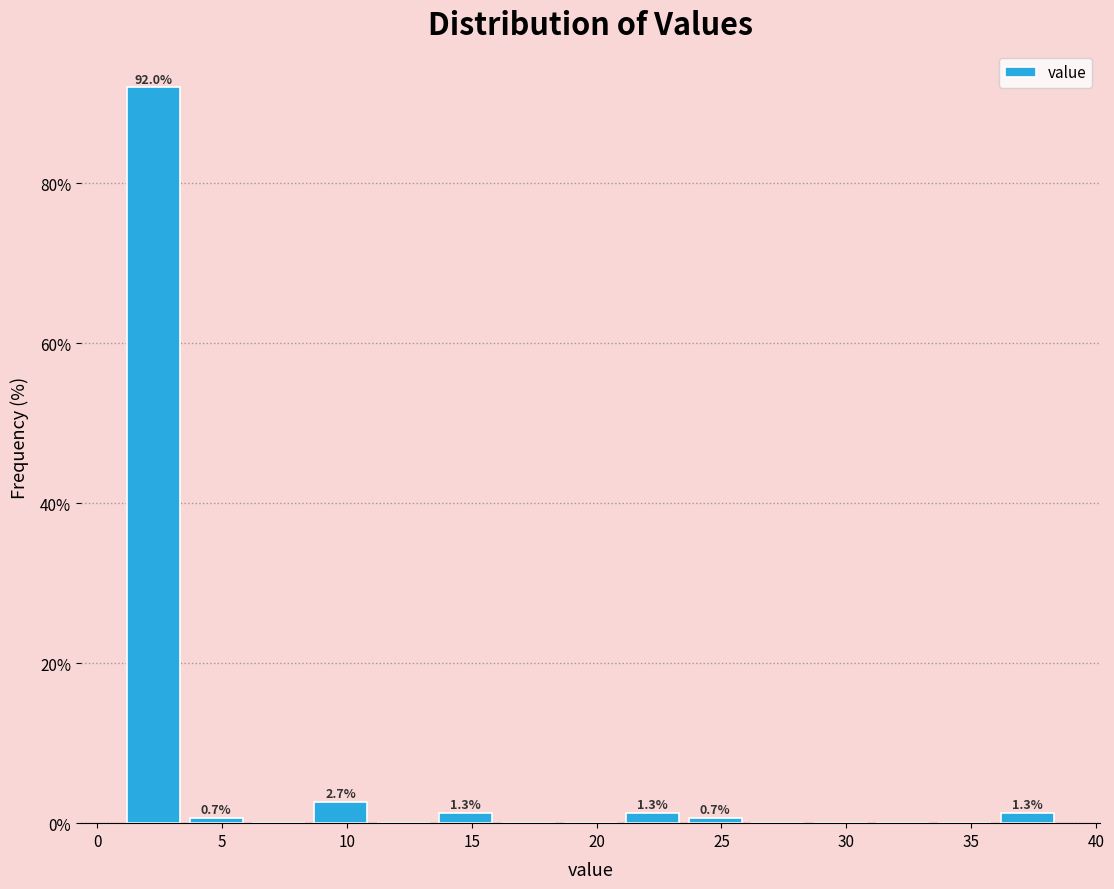

Over which range of the x-axis is the bar tallest?

1.0 to 3.5